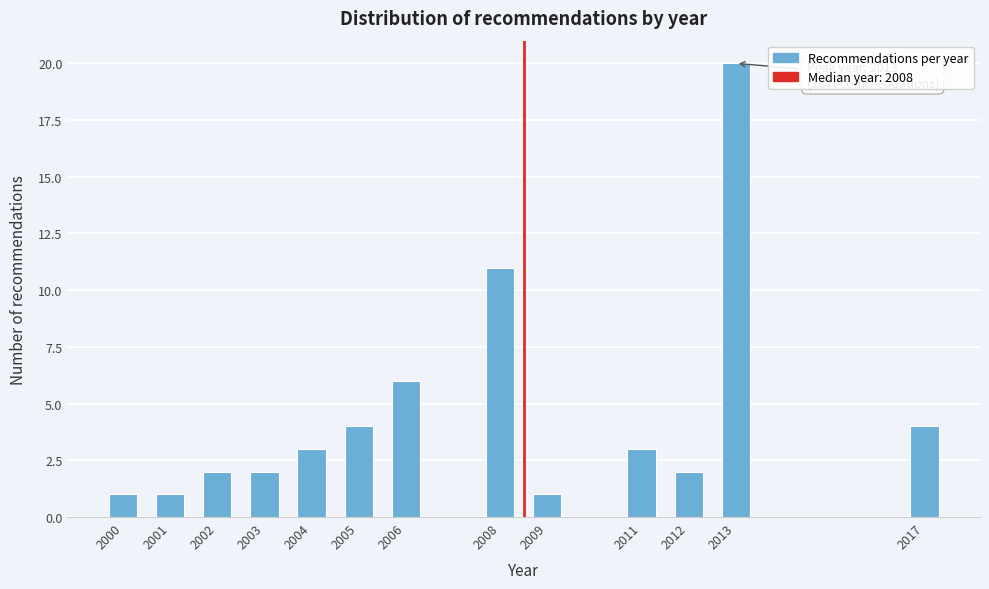

Reading left to right, extract all data points from this chart.

2000=1	2001=1	2002=2	2003=2	2004=3	2005=4	2006=6	2008=11	2009=1	2011=3	2012=2	2013=20	2017=4